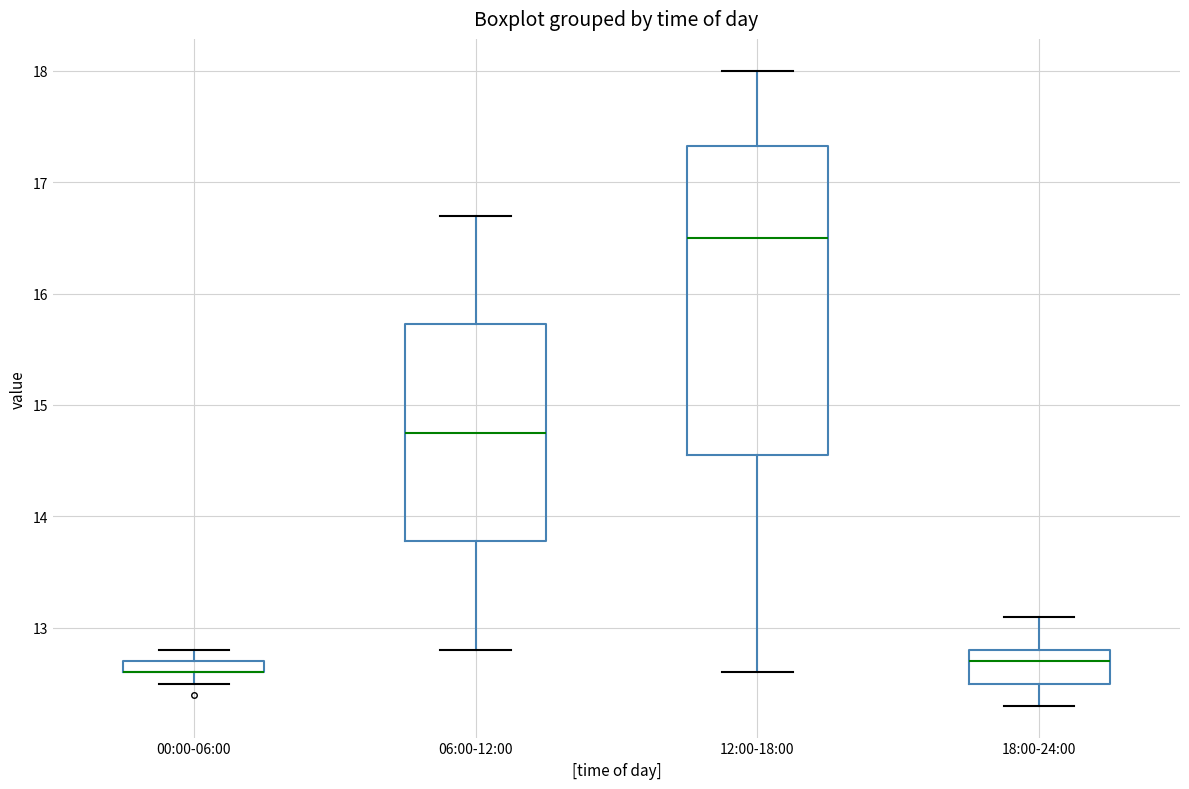

Comparing the boxes themselves (not the whiskers), which one is the tallest?

12:00-18:00